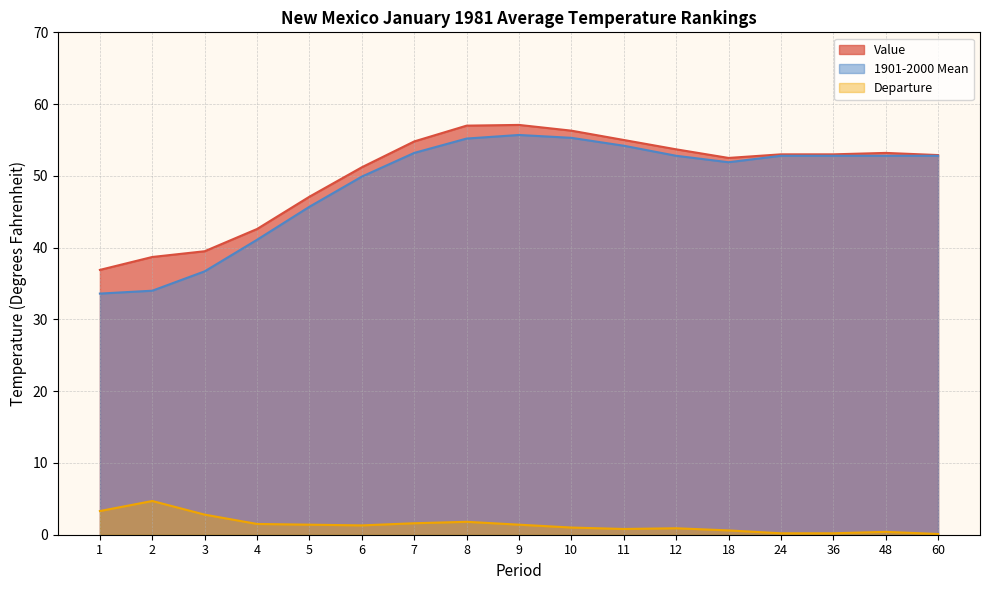

What is the minimum value shown in the chart?

0.1